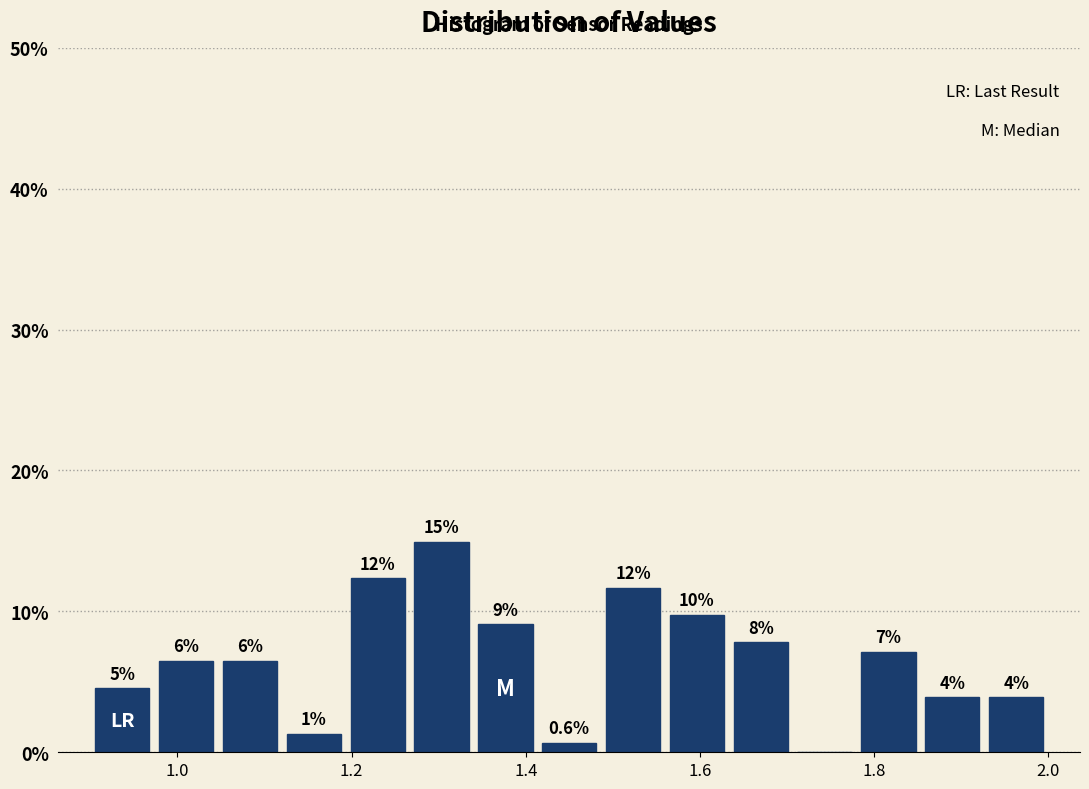

Around what value on the x-axis is the tallest bar? Give the approximate position of its centre, as read against the axis.

1.30